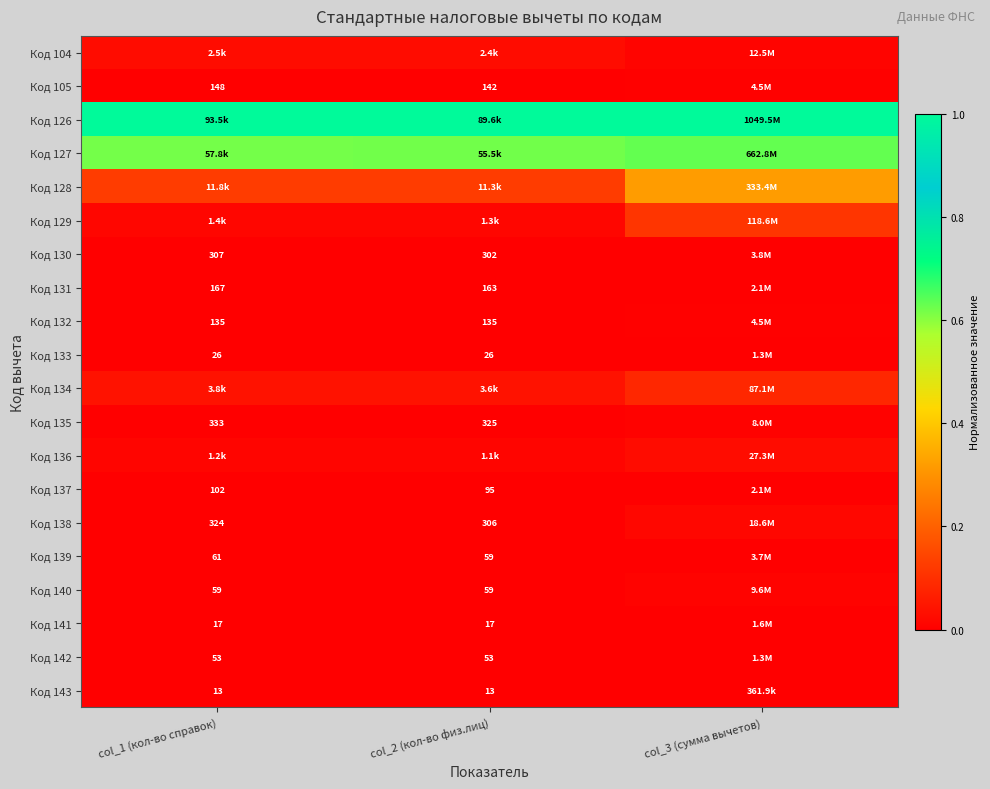

Which category has the highest value in the Код 139 series?

col_3 (сумма вычетов)